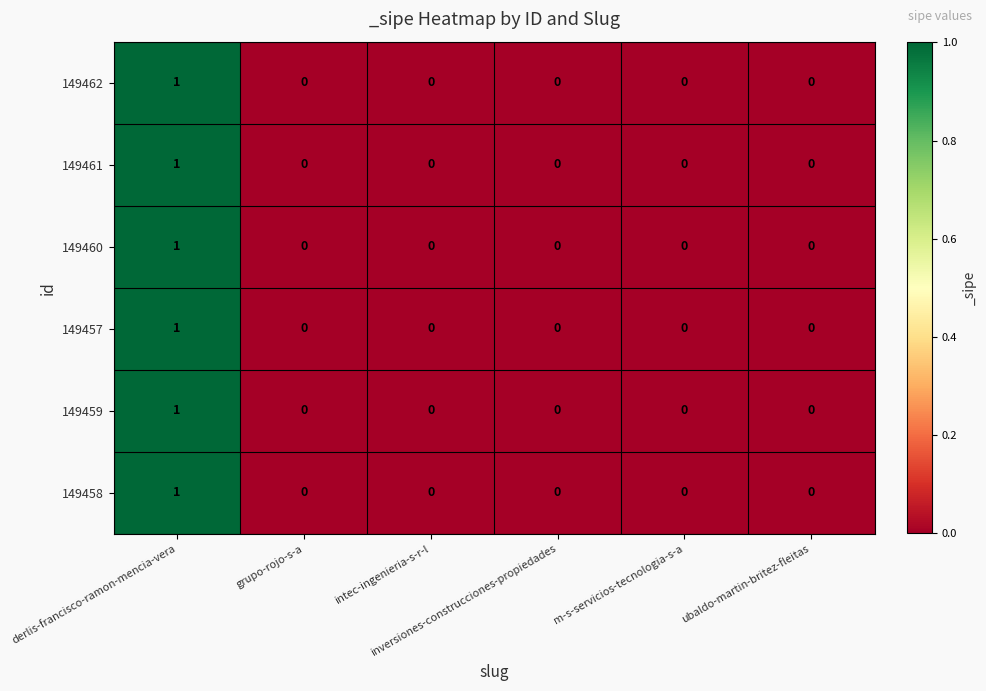

How many 149462 values are between 0 and 1?

6